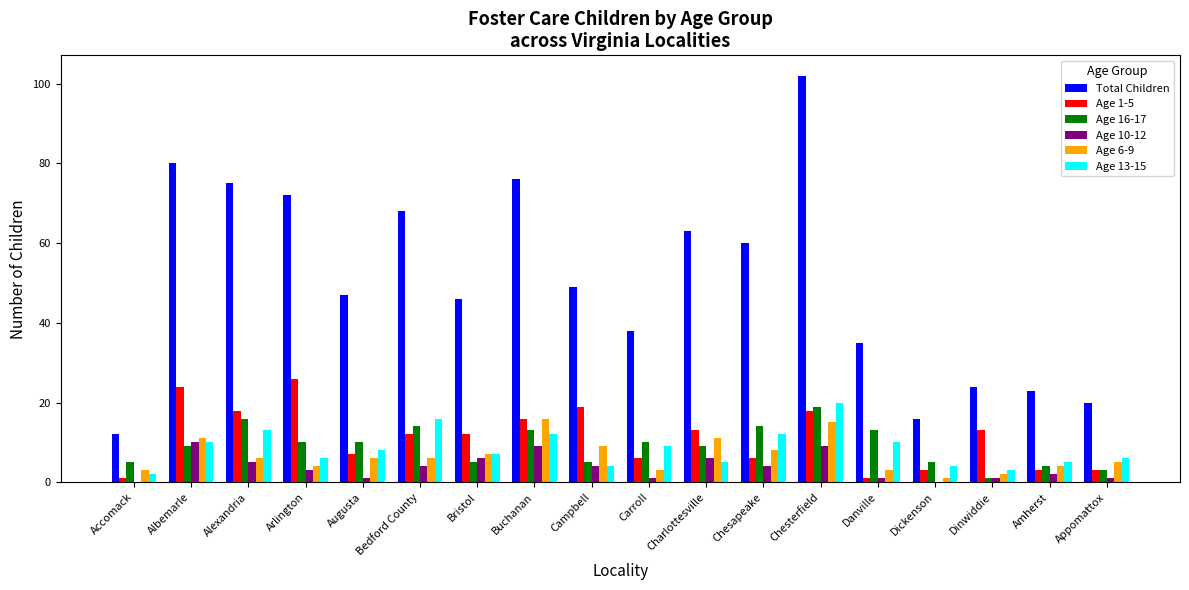

Where does the Age 13-15 series first go above 8?

Albemarle